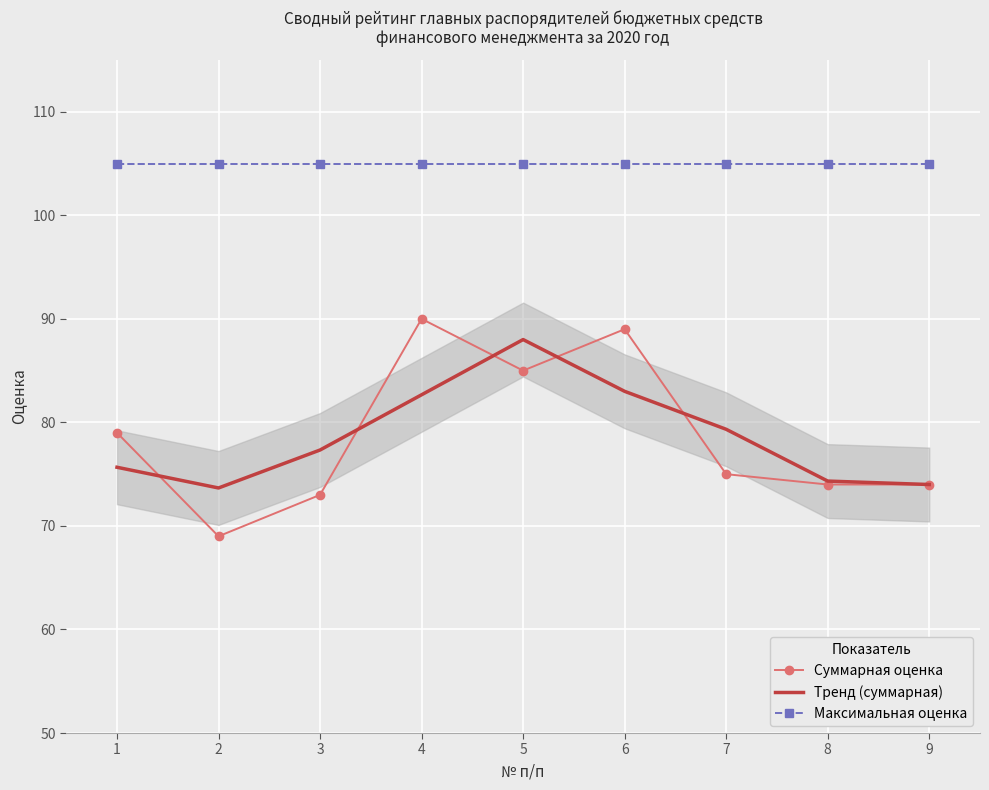

Reading right to left, transcribe all the data shown in this chart.

Суммарная оценка: 74.0	74.0	75.0	89.0	85.0	90.0	73.0	69.0	79.0
Тренд (суммарная): 74.0	74.3	79.3	83.0	88.0	82.7	77.3	73.7	75.7
Максимальная оценка: 105.0	105.0	105.0	105.0	105.0	105.0	105.0	105.0	105.0